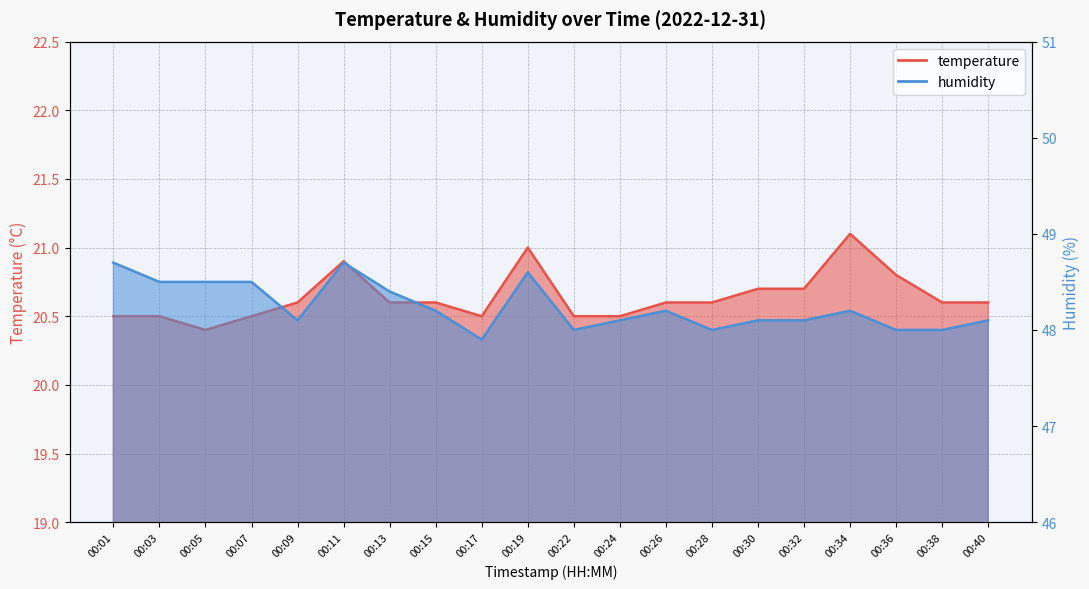

What is the difference between the maximum and second lowest values in the humidity series?

0.7